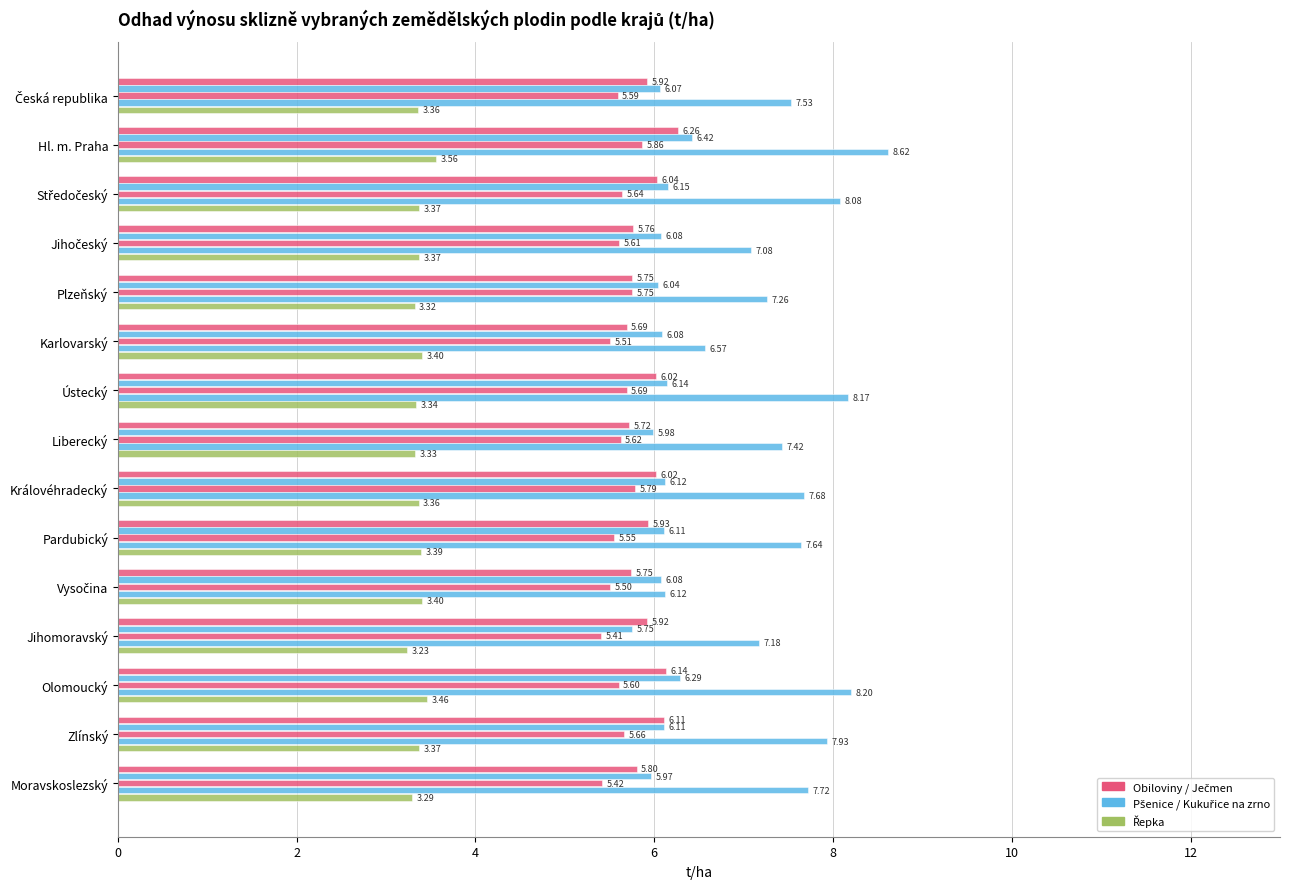

How many distinct data groups are displayed?

5